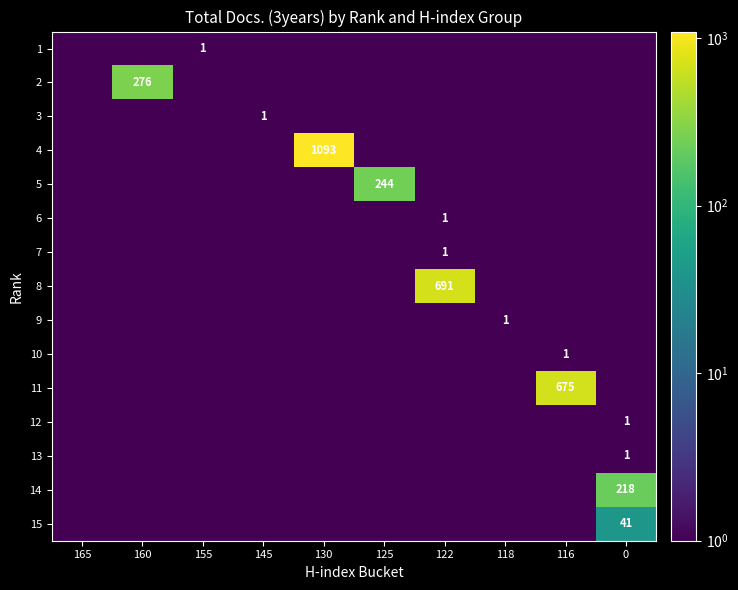

True or false: 3 has a value of 1 at 145.

True